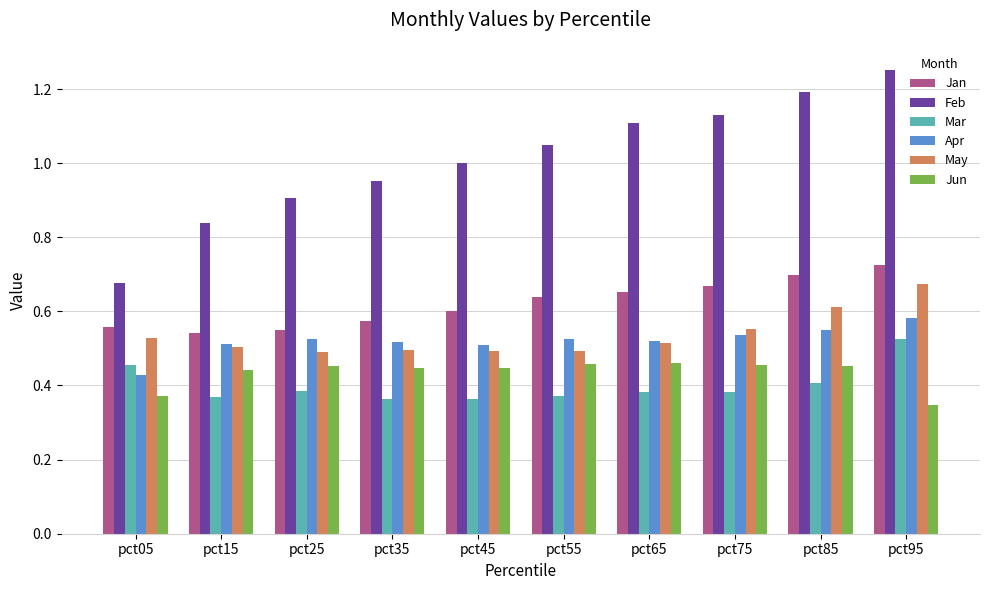

At which category is the sum across all series the highest?

pct95